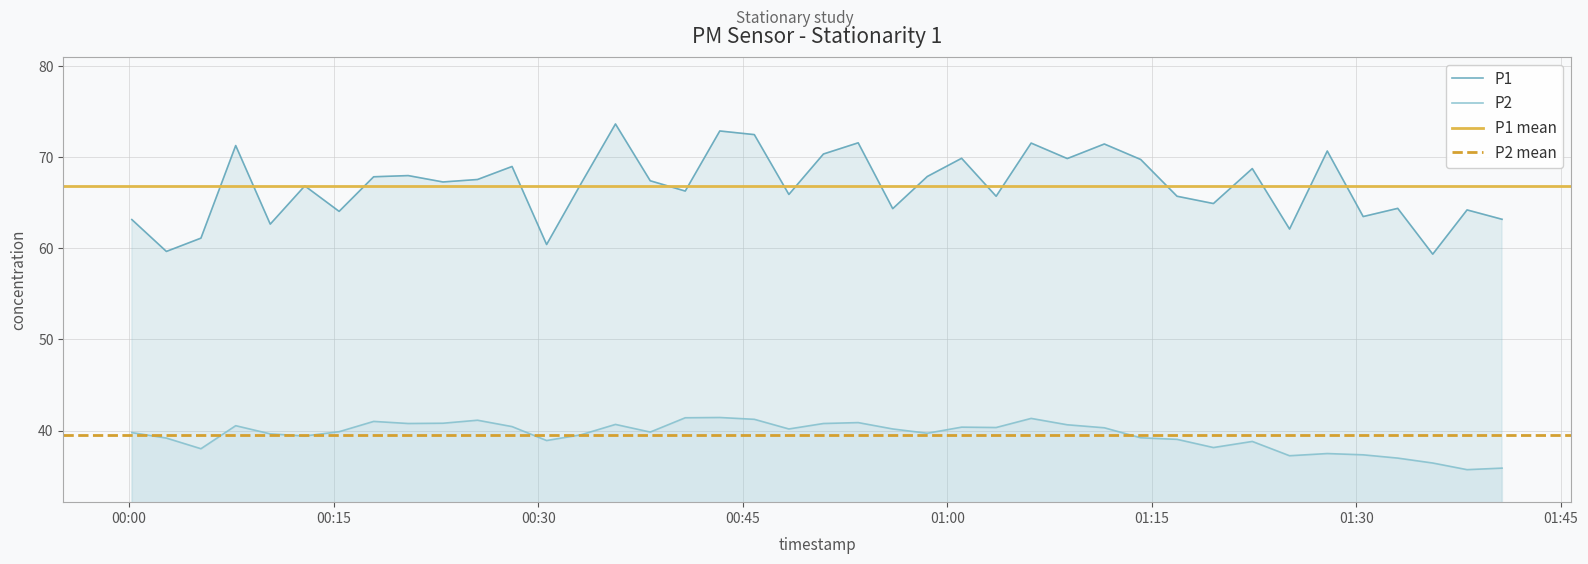

True or false: P2 and P1 cross at least once.

False